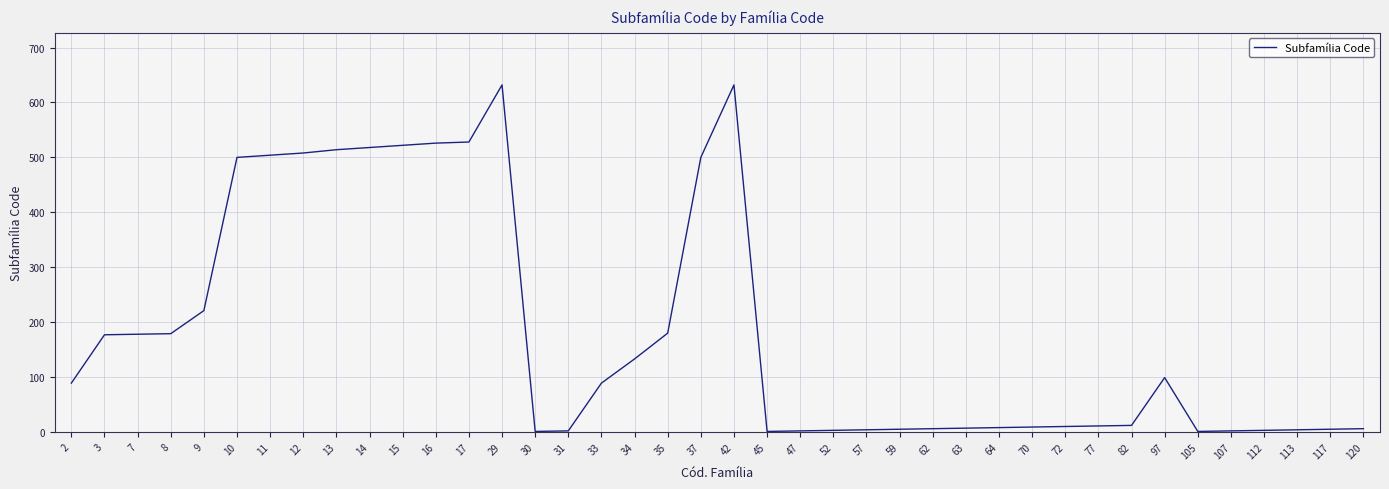

What is the change in value from 31 to 97?

+97